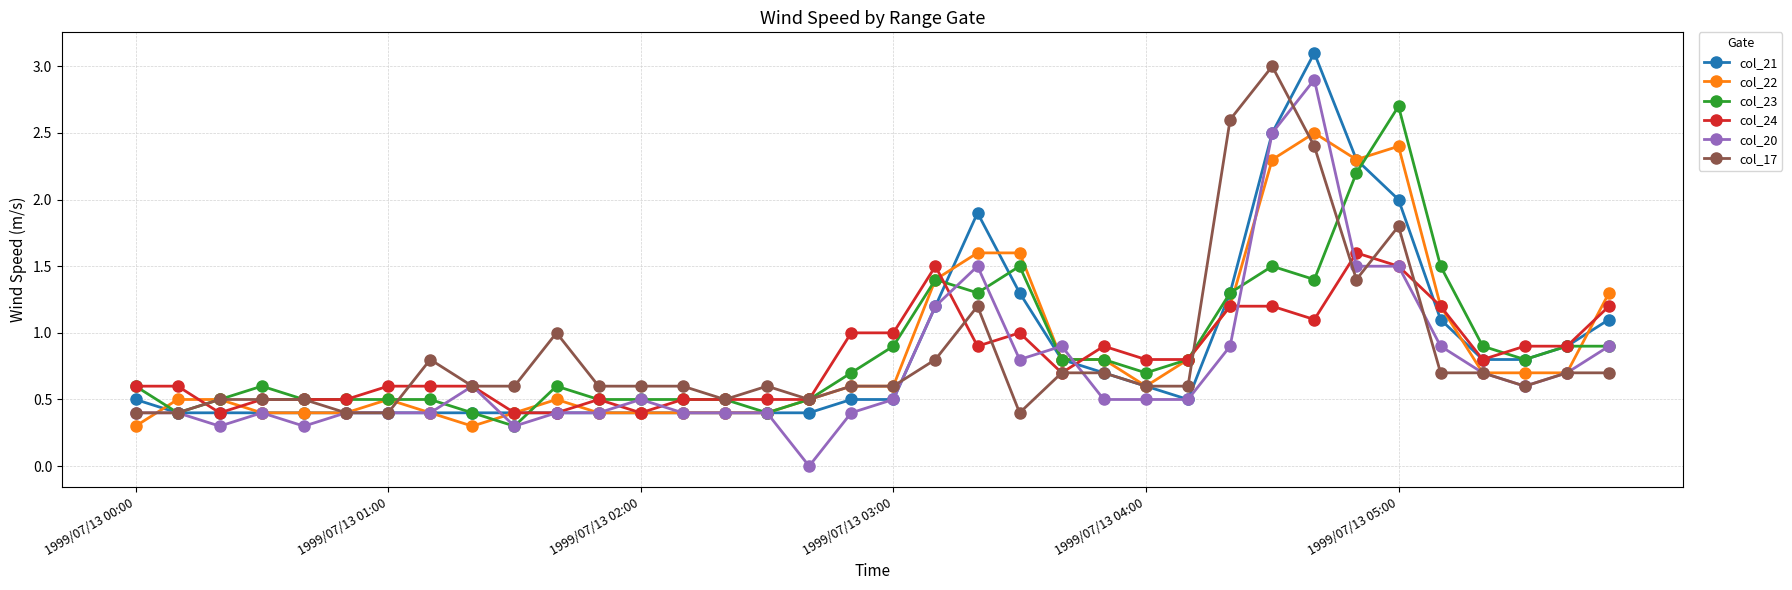

Which series has the widest spread of values?

col_20